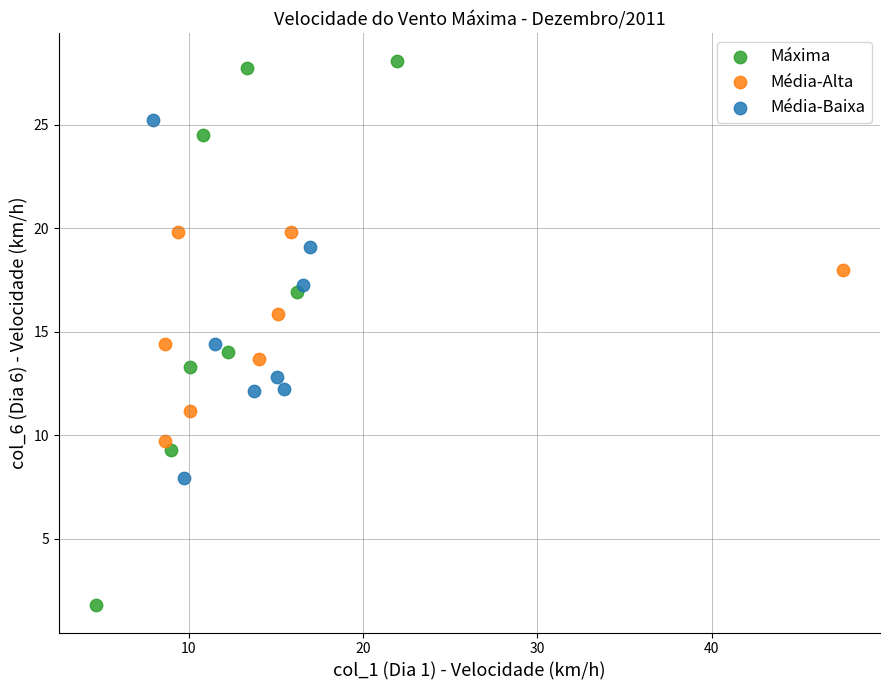

Which series contains the lowest Y value?

Máxima